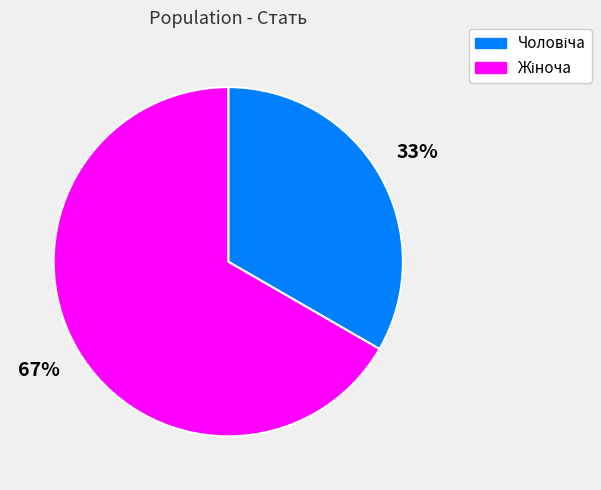

How many slices are in this pie chart?

2